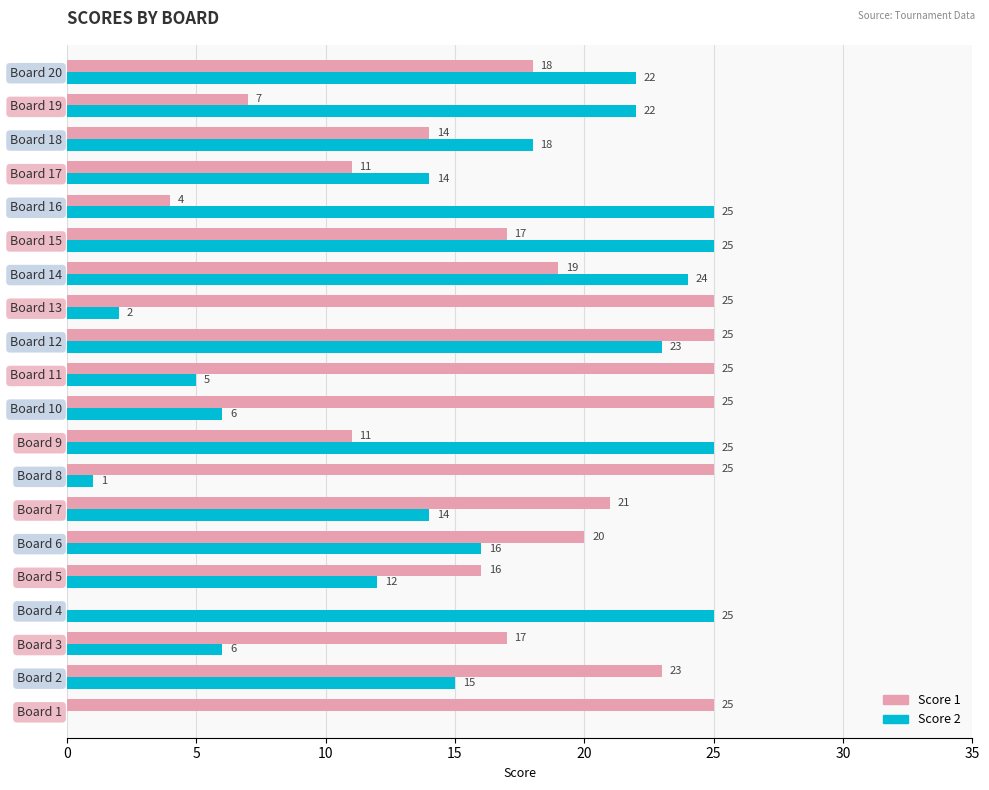

At which label is Score 2 closest to 12?

Board 5